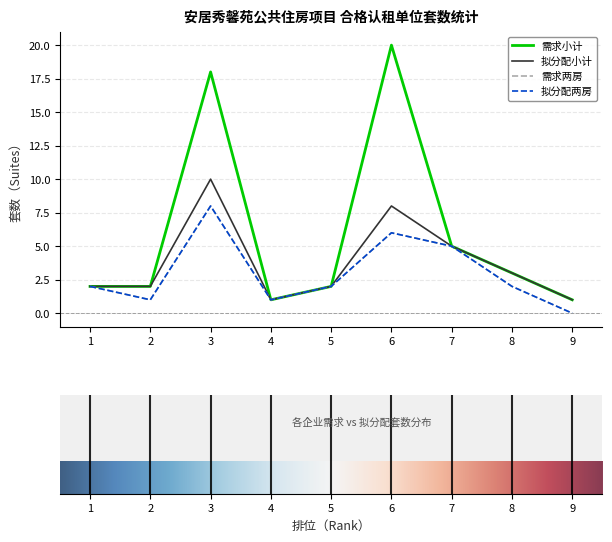

Reading right to left, extract all data points from this chart.

需求小计: 1	3	5	20	2	1	18	2	2
拟分配小计: 1	3	5	8	2	1	10	2	2
需求两房: 0	2	5	6	2	1	8	1	2
拟分配两房: 0	2	5	6	2	1	8	1	2